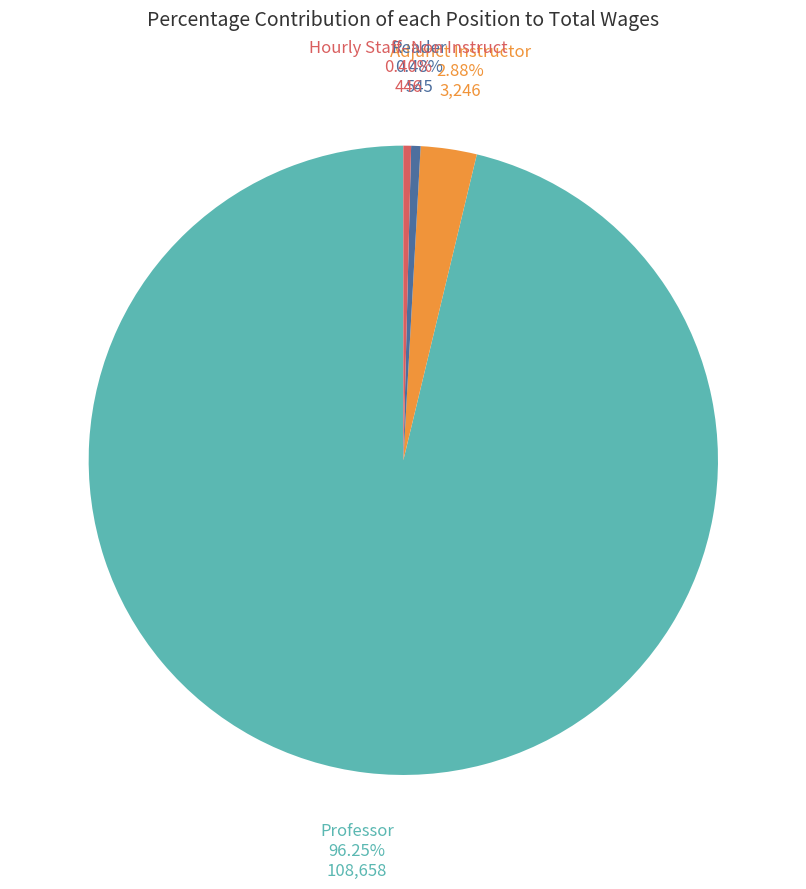

Does any single category account for the majority?

Yes